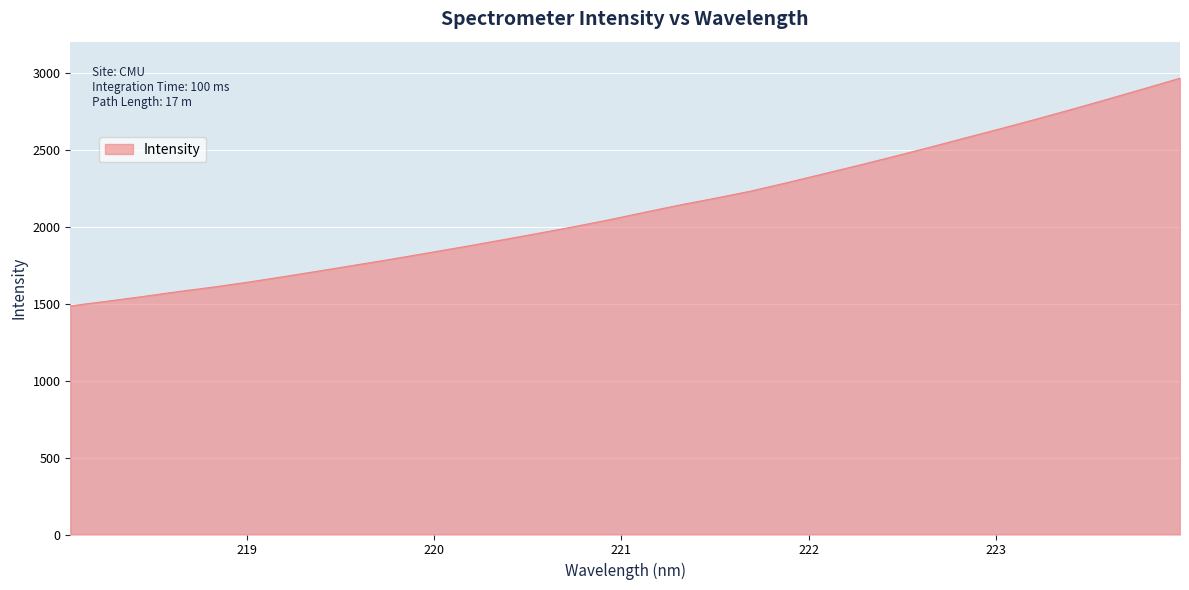

What is the average value?

2122.3